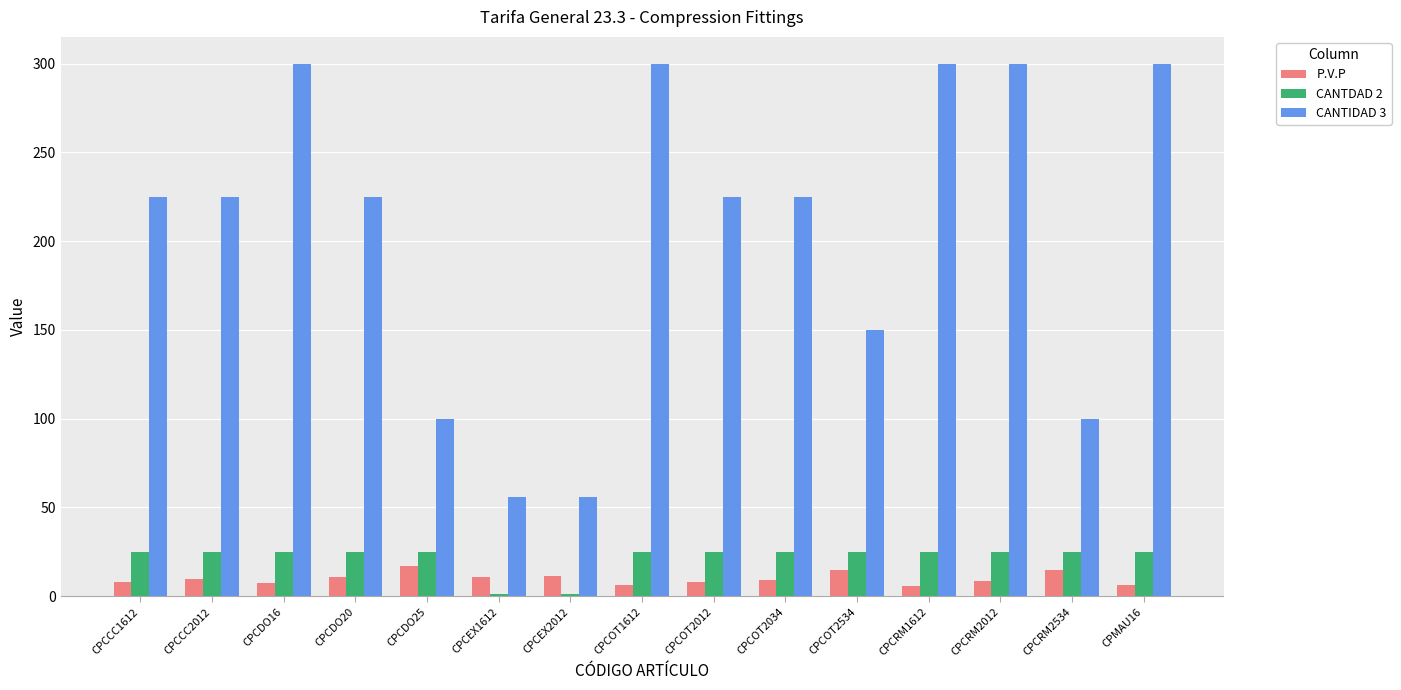

True or false: P.V.P has a value of 6.4 at CPMAU16.

True